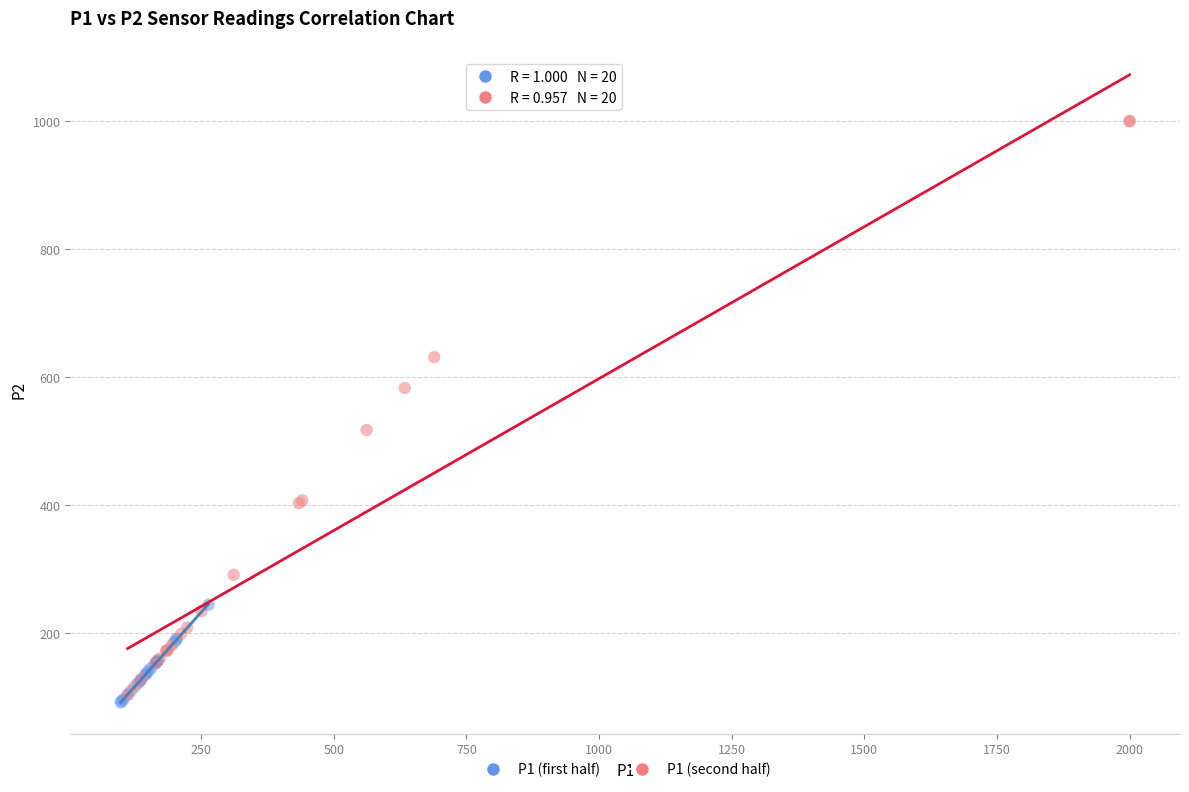

Which series has the widest spread of Y values?

P1 (second half)